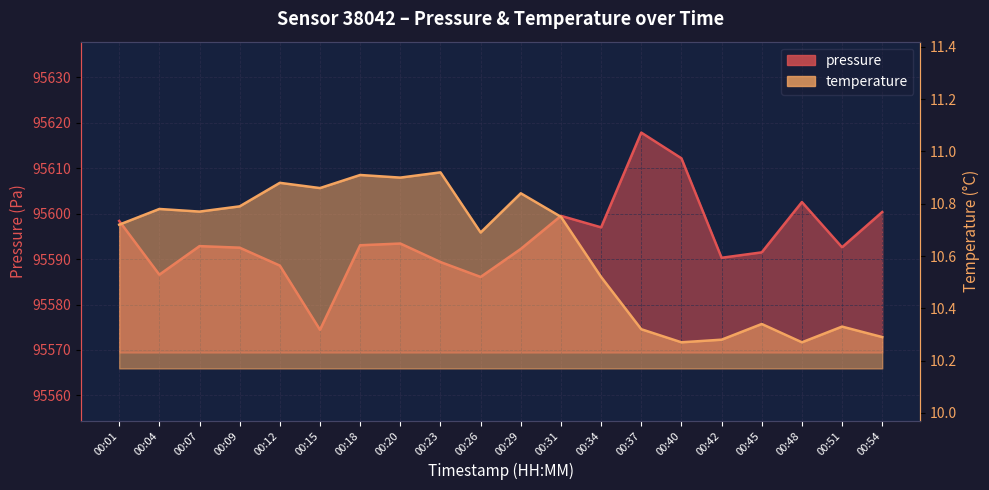

Where is temperature nearest to the value 10?

00:40